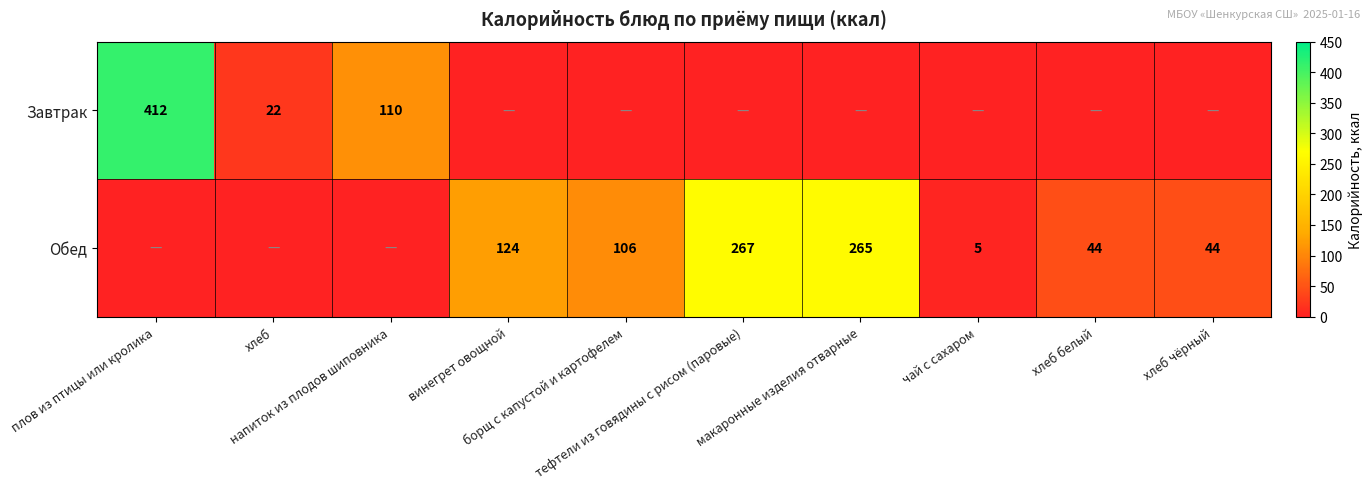

What value does the Обед series have at тефтели из говядины с рисом (паровые), to the nearest 50?

250